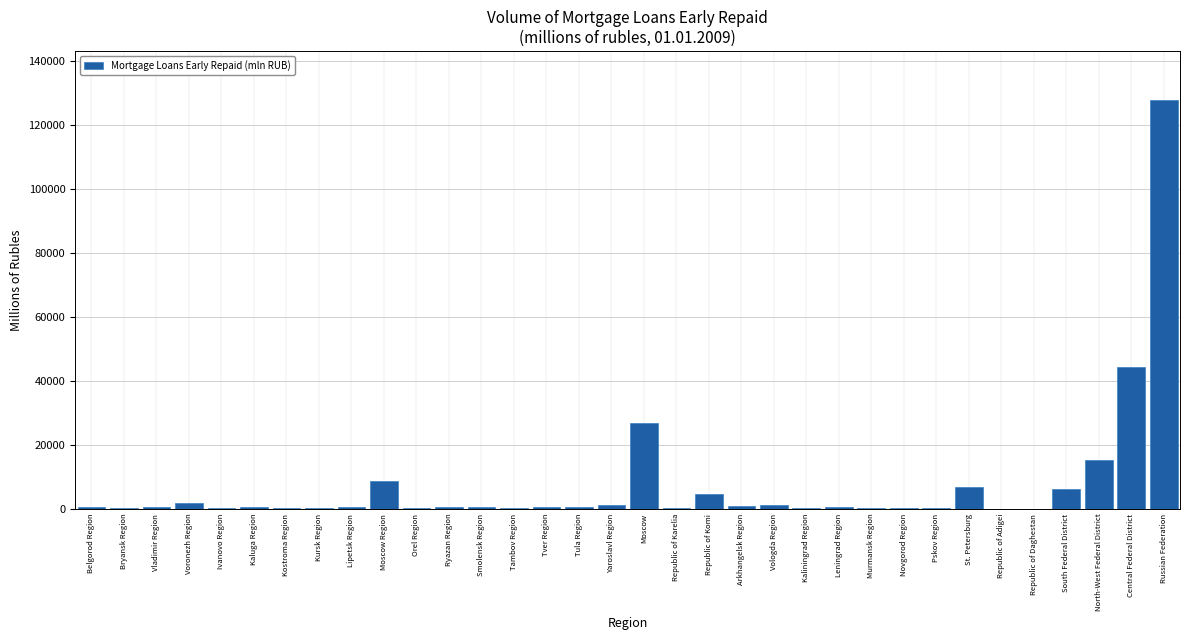

What is the greatest value displayed?

127938.5